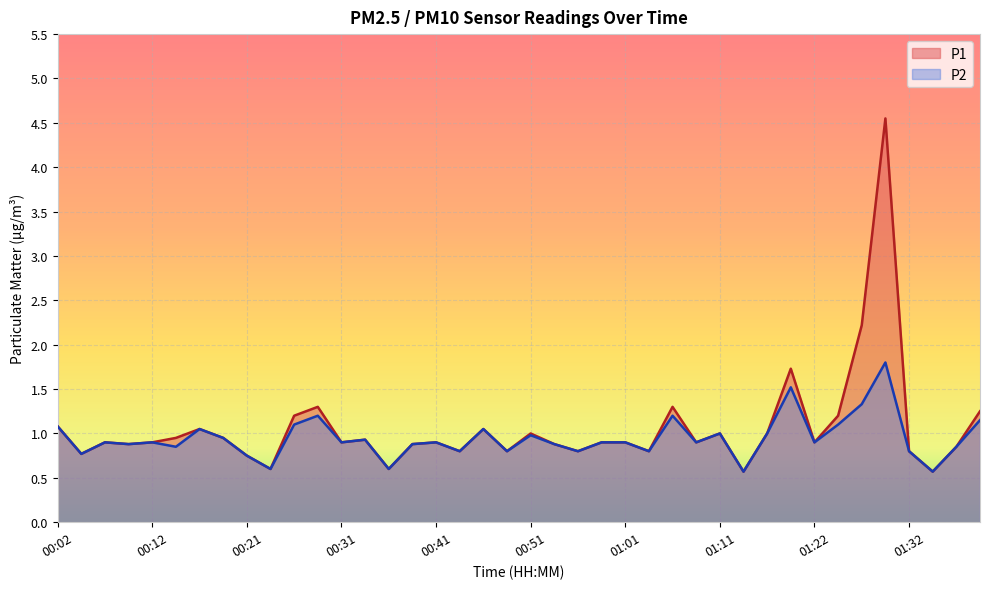

Where is the first local minimum for P2?

00:04